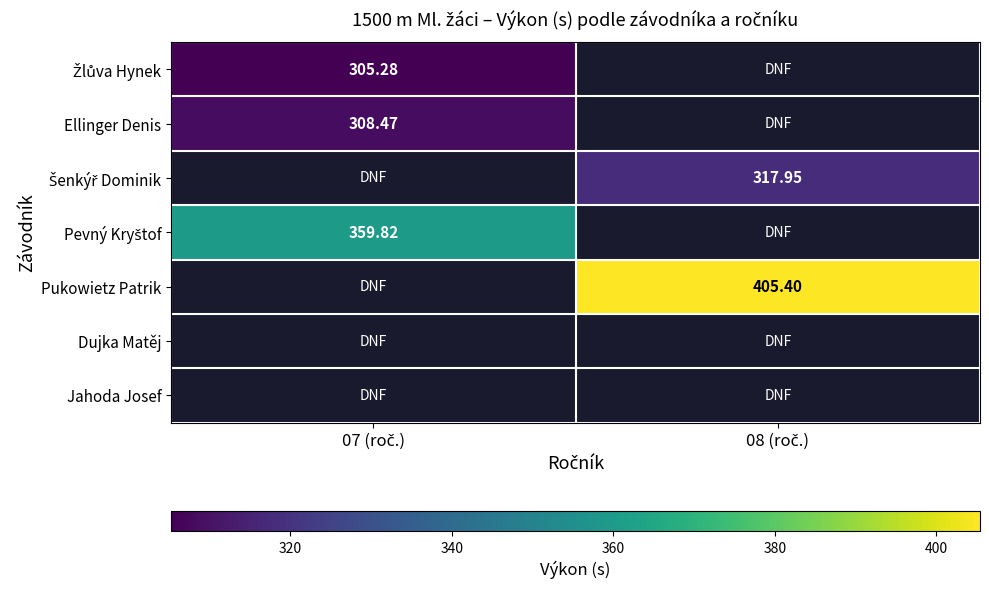

The Ellinger Denis series shows 502.8 at 07 (roč.). True or false?

False